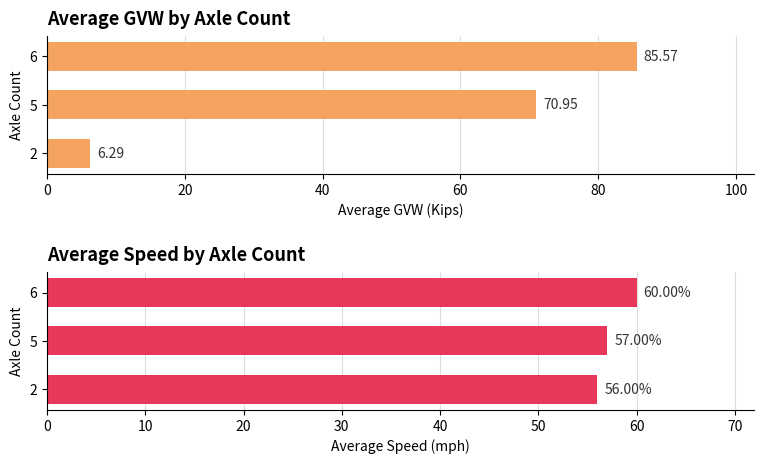

How many series are shown in this chart?

2